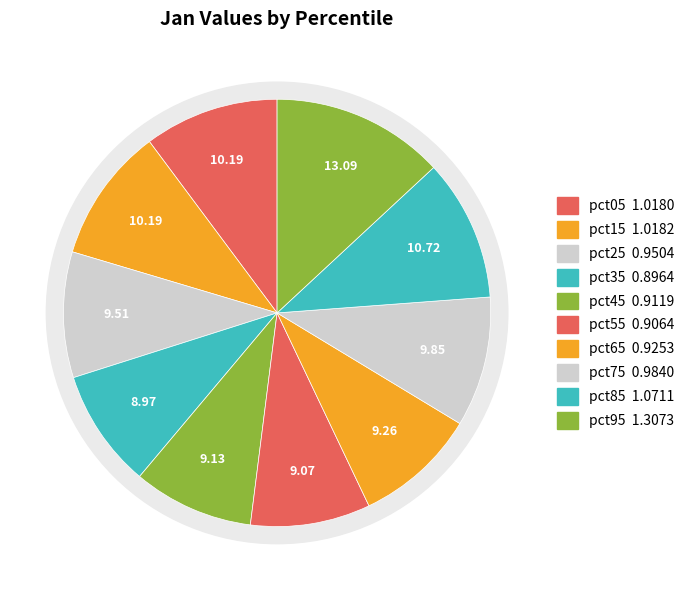

True or false: pct45 accounts for 9% of the total.

True